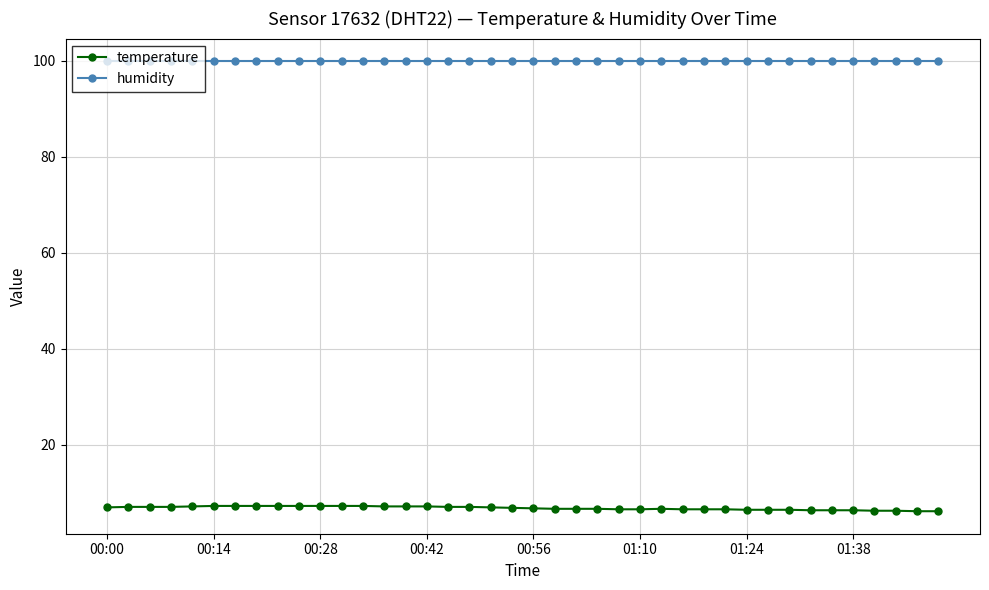

True or false: temperature and humidity intersect in this chart.

False